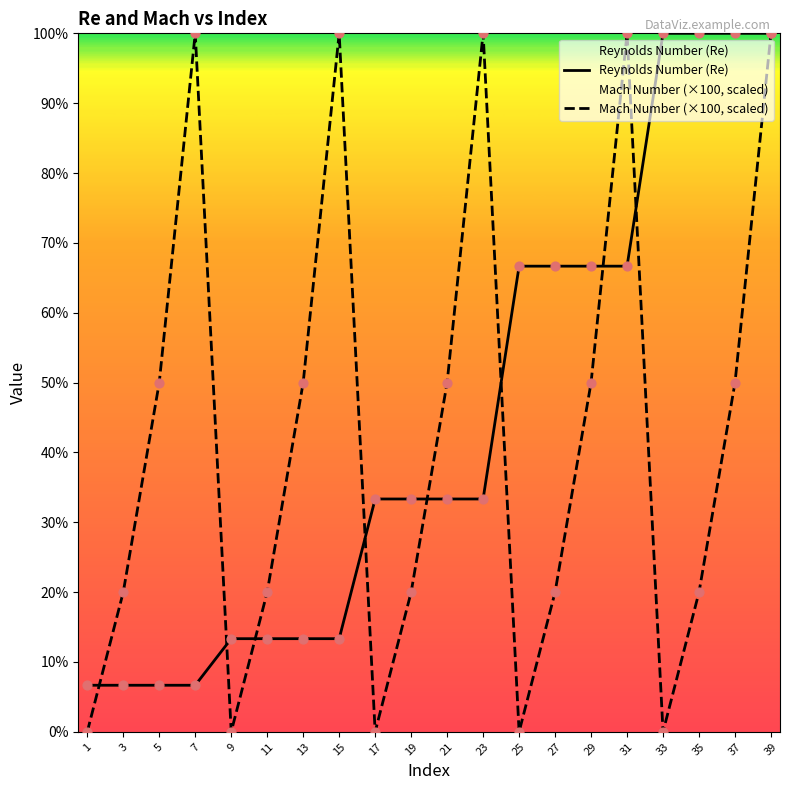

What are all the series names shown in the legend?

Reynolds Number (Re), Mach Number (×100, scaled)